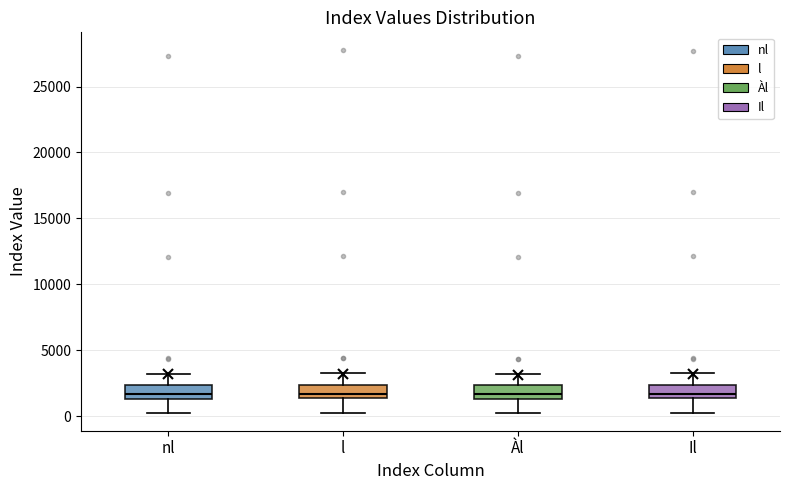

Reading left to right, read every box against the y-axis: the position of its median line, the range the box covers, and the ends of its whiskers. The values are not printed on the chart, so give them approximately, as read against the axis.

nl: median 1500 (inside the box), box 1500 to 2500, whiskers 500 to 3000
l: median 1500 (inside the box), box 1500 to 2500, whiskers 500 to 3500
Àl: median 1500 (inside the box), box 1500 to 2500, whiskers 500 to 3000
Il: median 1500 (inside the box), box 1500 to 2500, whiskers 500 to 3500